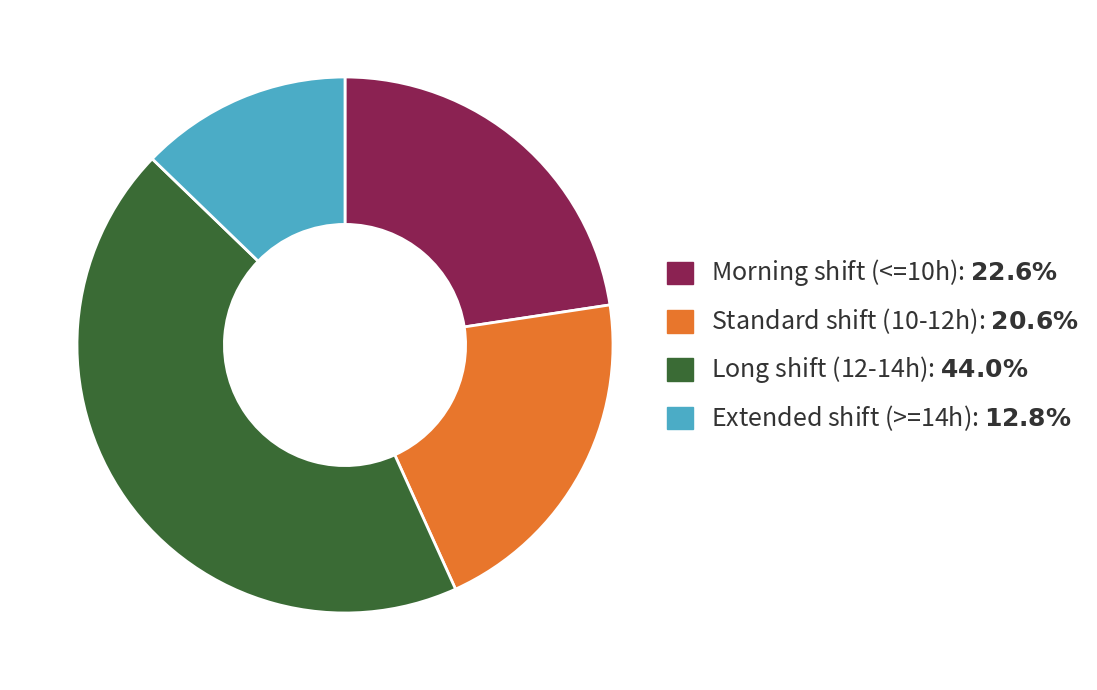

How many segments does this pie chart have?

4